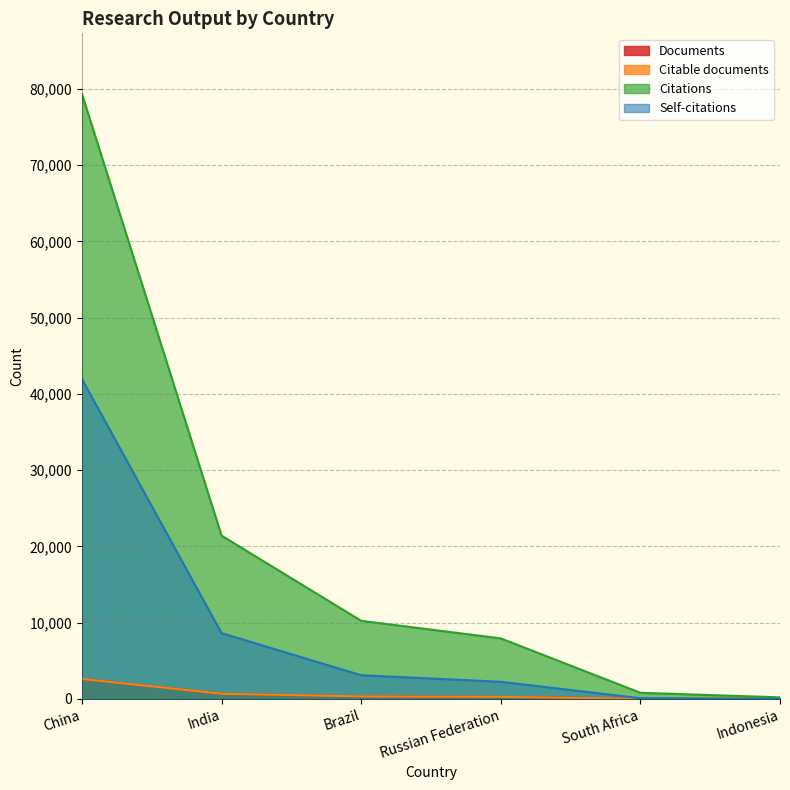

At which category is the sum across all series the highest?

China